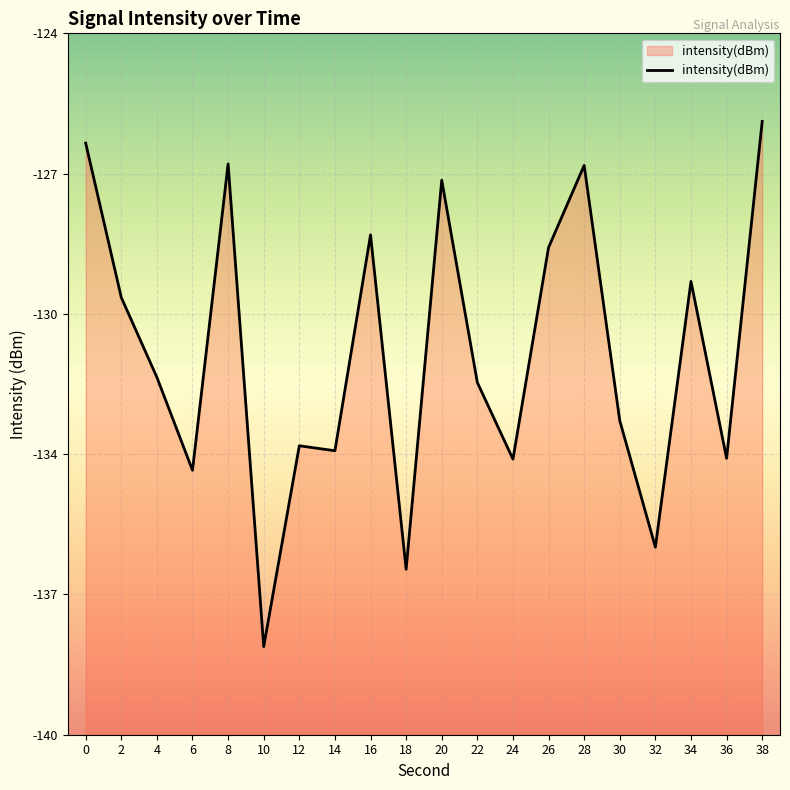

Between 26 and 10, which is larger?

26